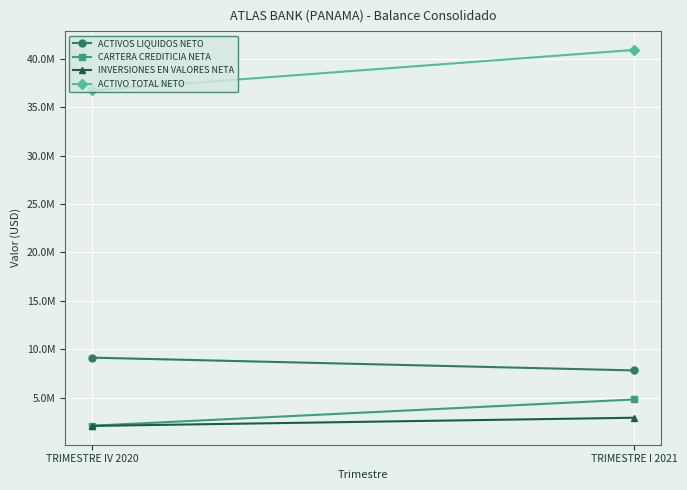

What is the label of the 1st point from the right?

TRIMESTRE I 2021